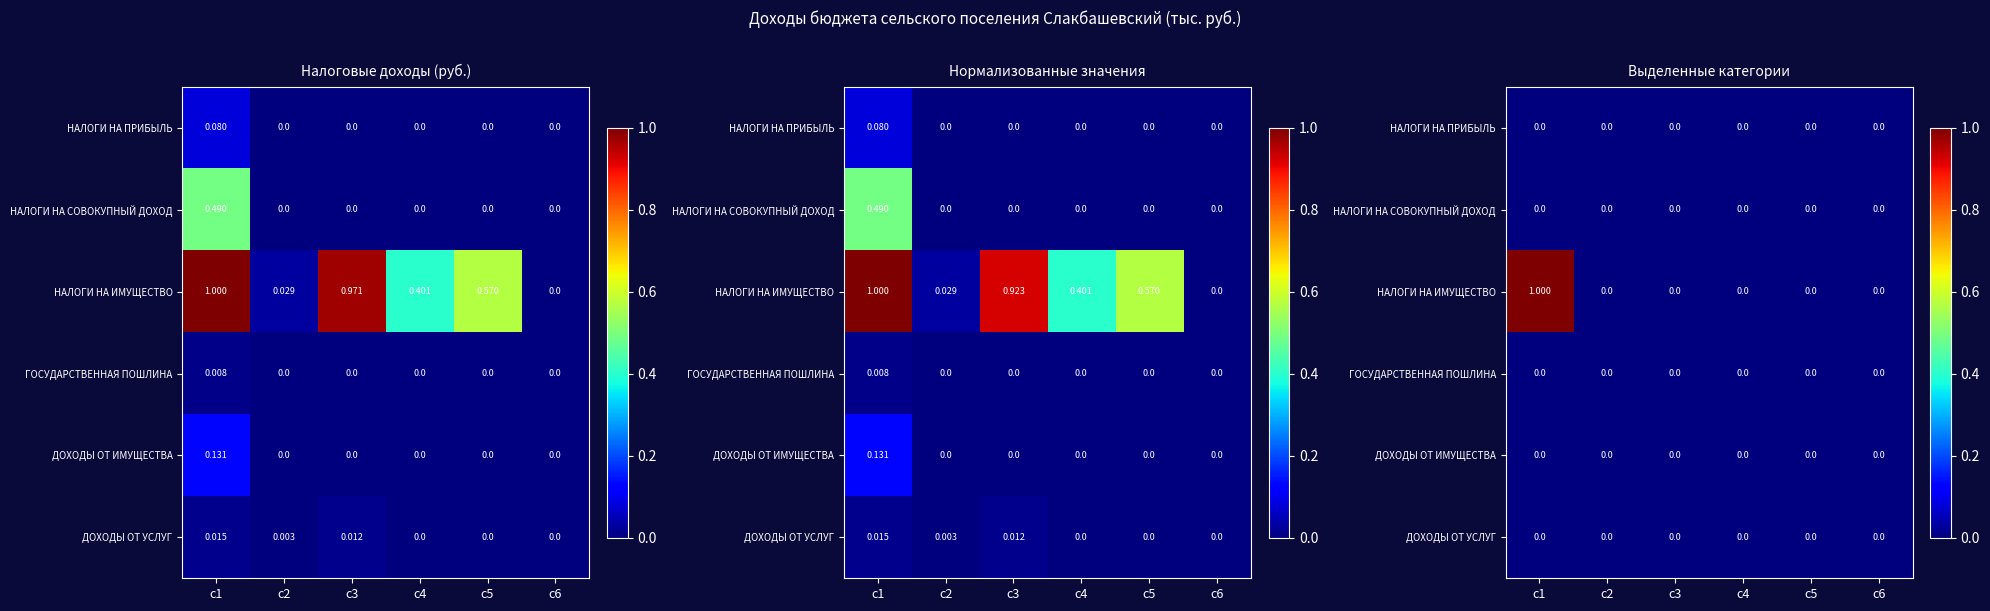

Which series has the largest total across all categories?

НАЛОГИ НА ИМУЩЕСТВО